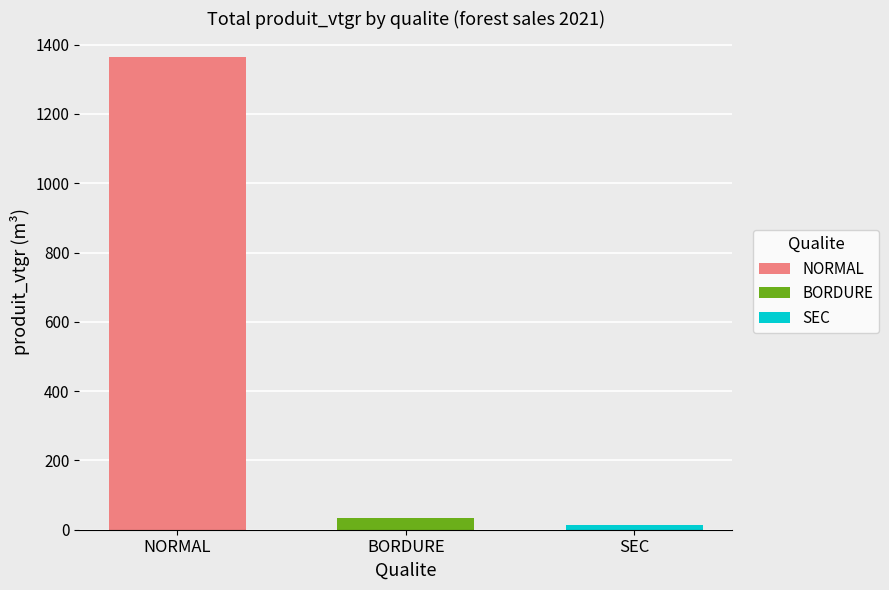

Count the number of categories in the chart.

1